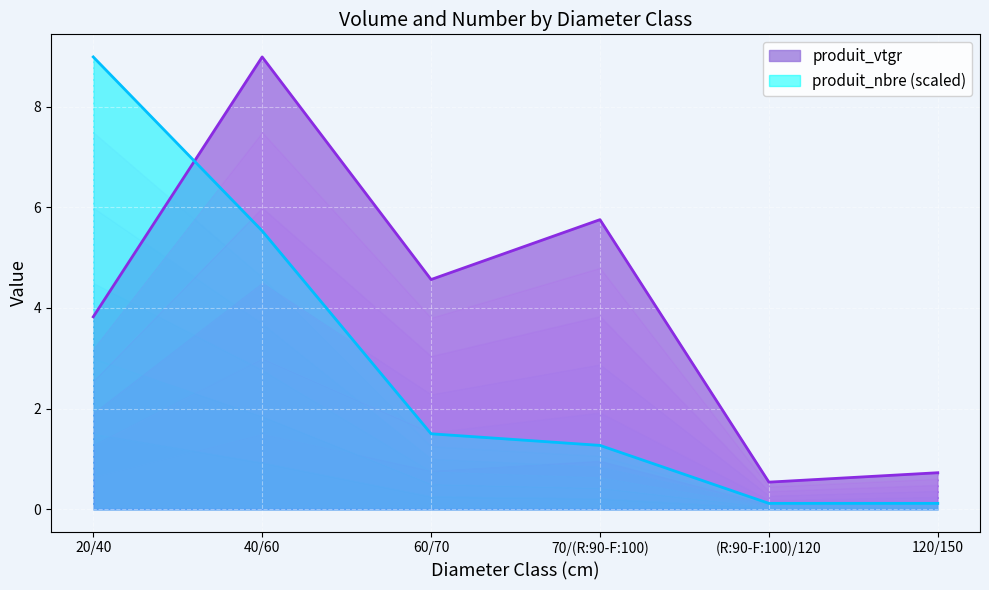

The value of produit_nbre at 20/40 is 5.7. True or false?

False